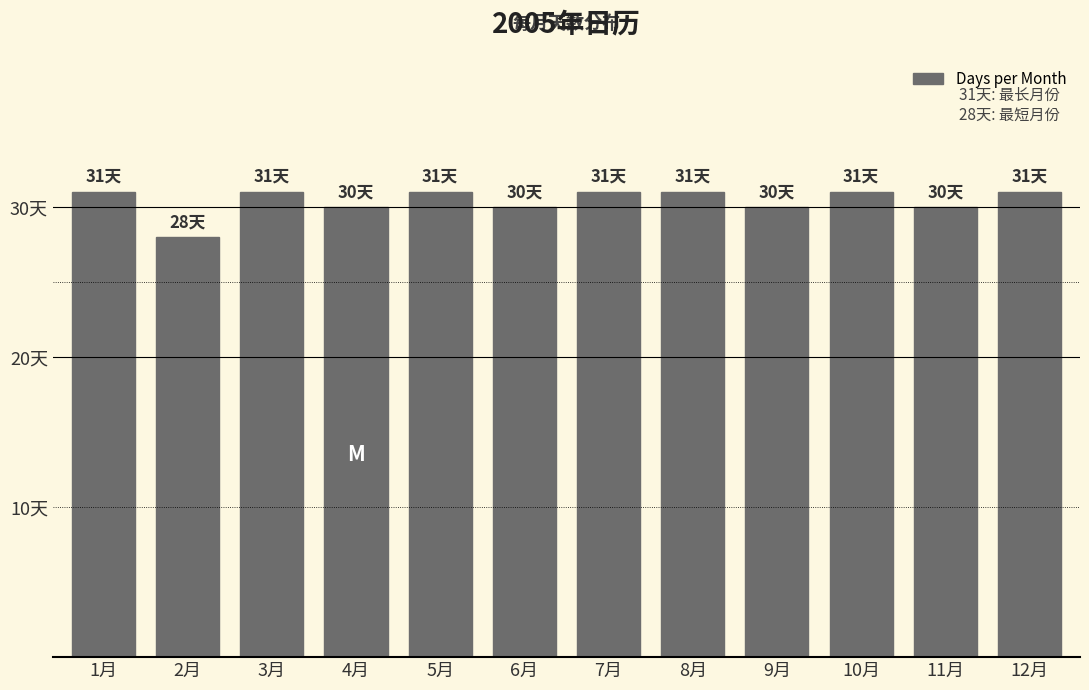

Are the bars horizontal?

No